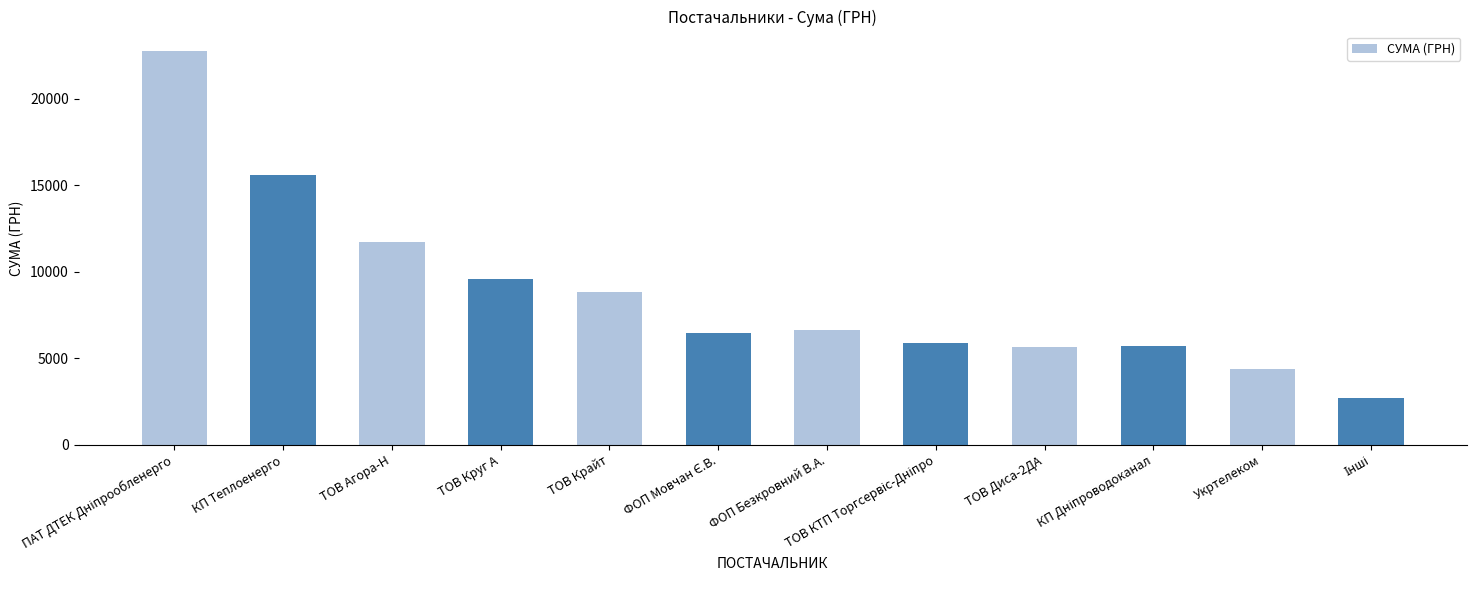

At which label is the value closest to 12722?

ТОВ Агора-Н